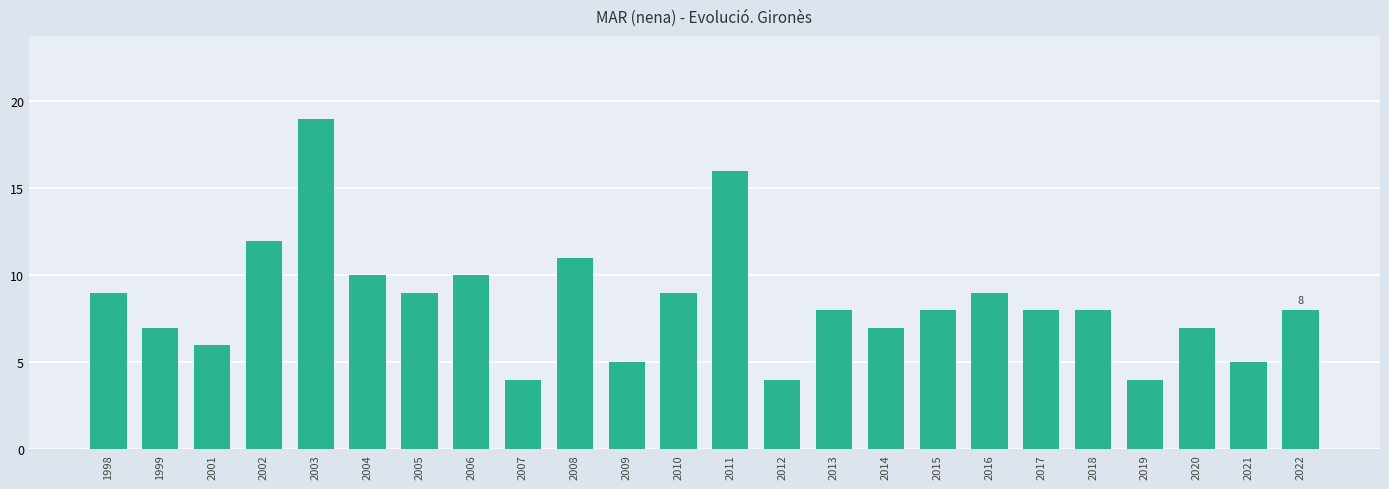

Is it true that the value at 2022 is 8?

True